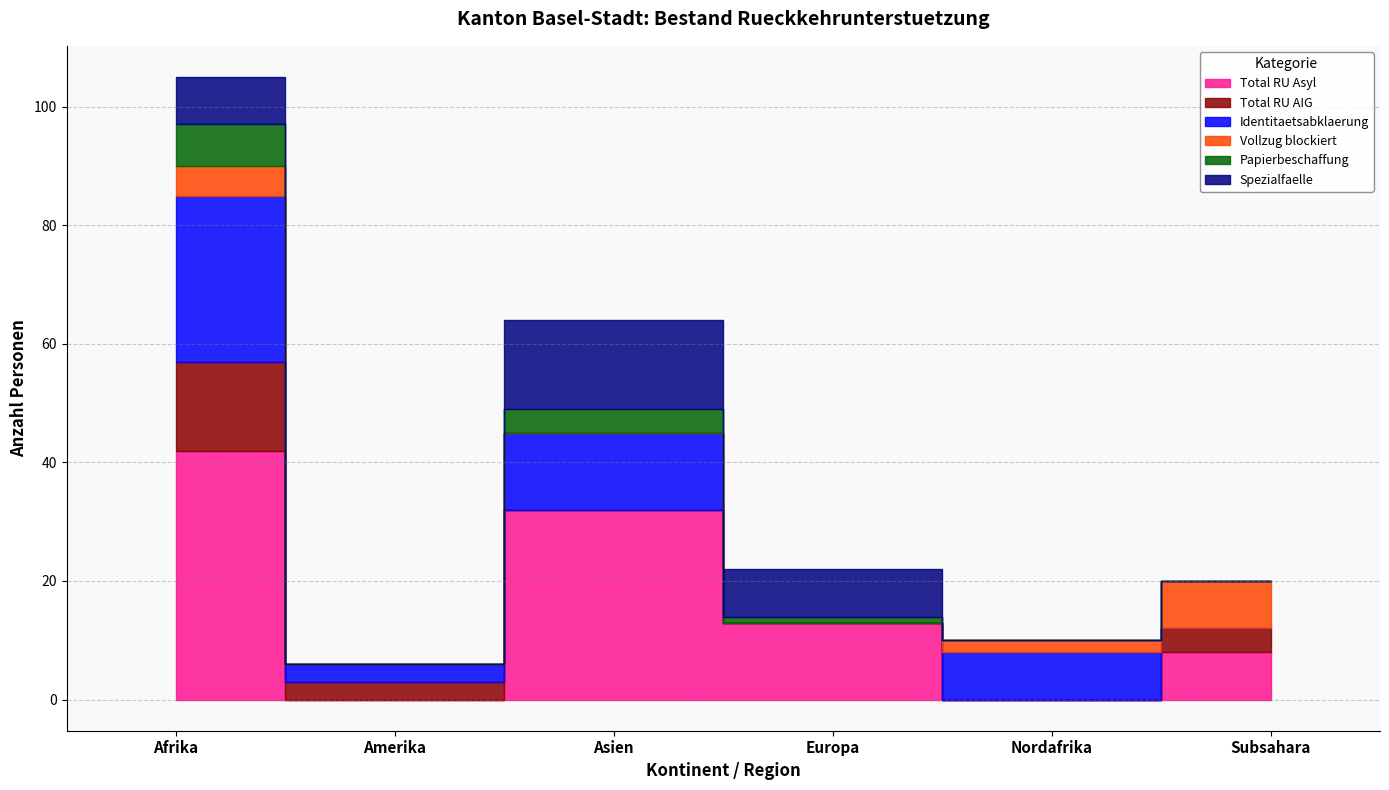

What is the label of the 6th point from the right?

Afrika